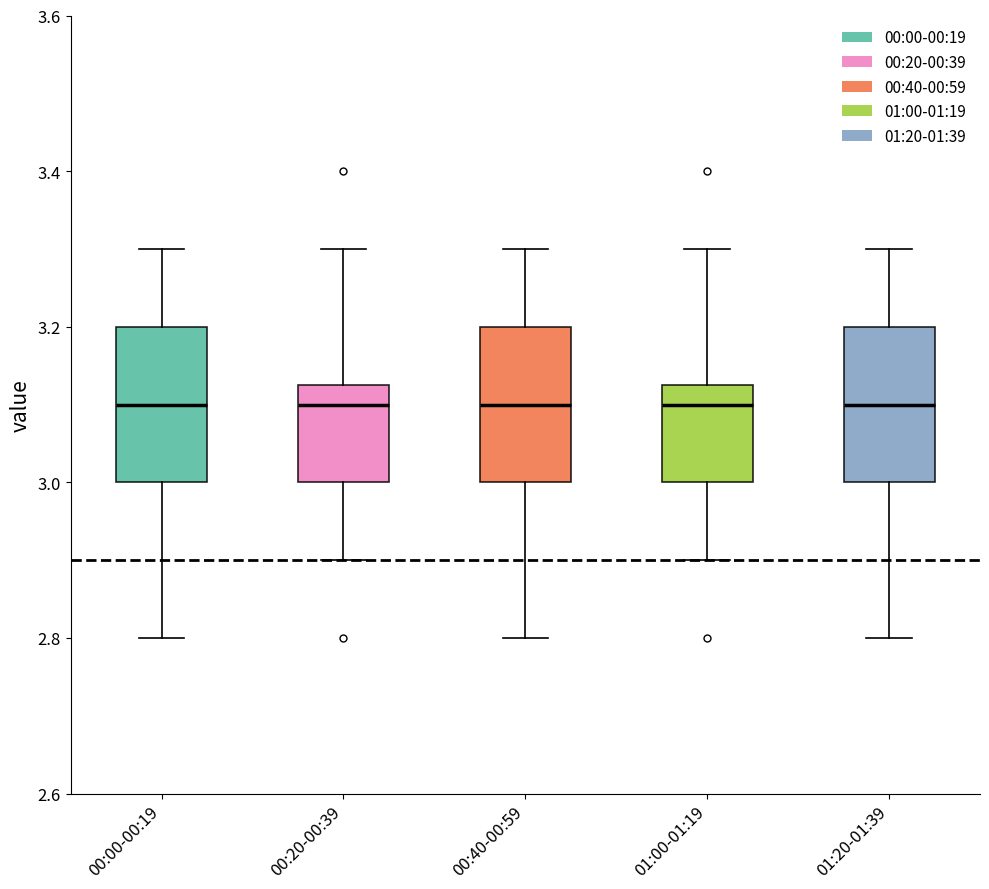

Reading left to right, transcribe this box plot: for each box, give where its median line is, the range the box spans, and where its two whiskers end, as read against the y-axis. The values are not printed on the chart, so give them approximately, as read against the axis.

00:00-00:19: median 3.10, box 3.00 to 3.20, whiskers 2.80 to 3.30
00:20-00:39: median 3.10, box 3.00 to 3.12, whiskers 2.90 to 3.30
00:40-00:59: median 3.10, box 3.00 to 3.20, whiskers 2.80 to 3.30
01:00-01:19: median 3.10, box 3.00 to 3.12, whiskers 2.90 to 3.30
01:20-01:39: median 3.10, box 3.00 to 3.20, whiskers 2.80 to 3.30